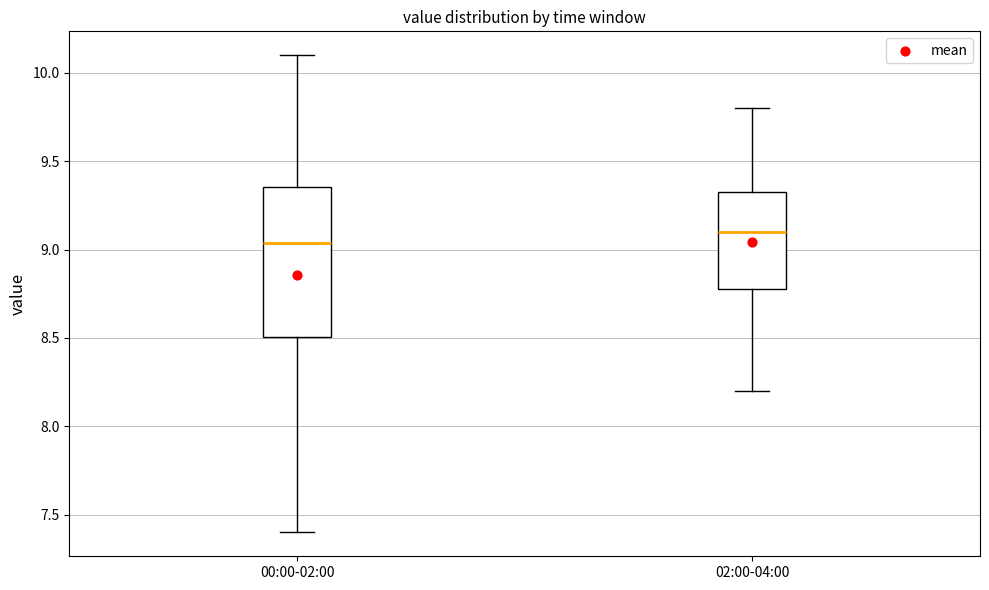

Which box has the lowest median line?

00:00-02:00